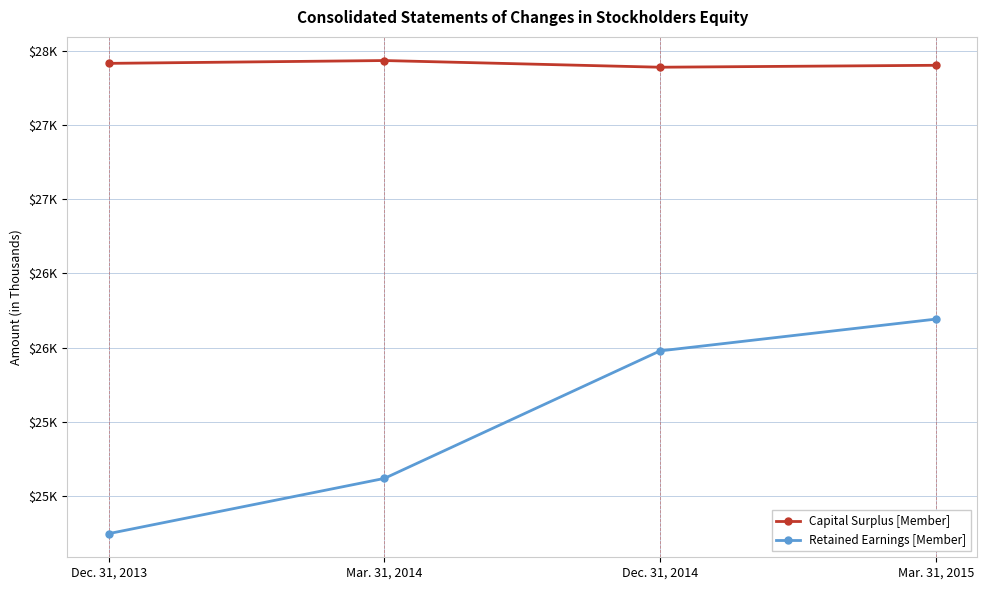

What is the spread (max minus min) of values at Dec. 31, 2013?

3168